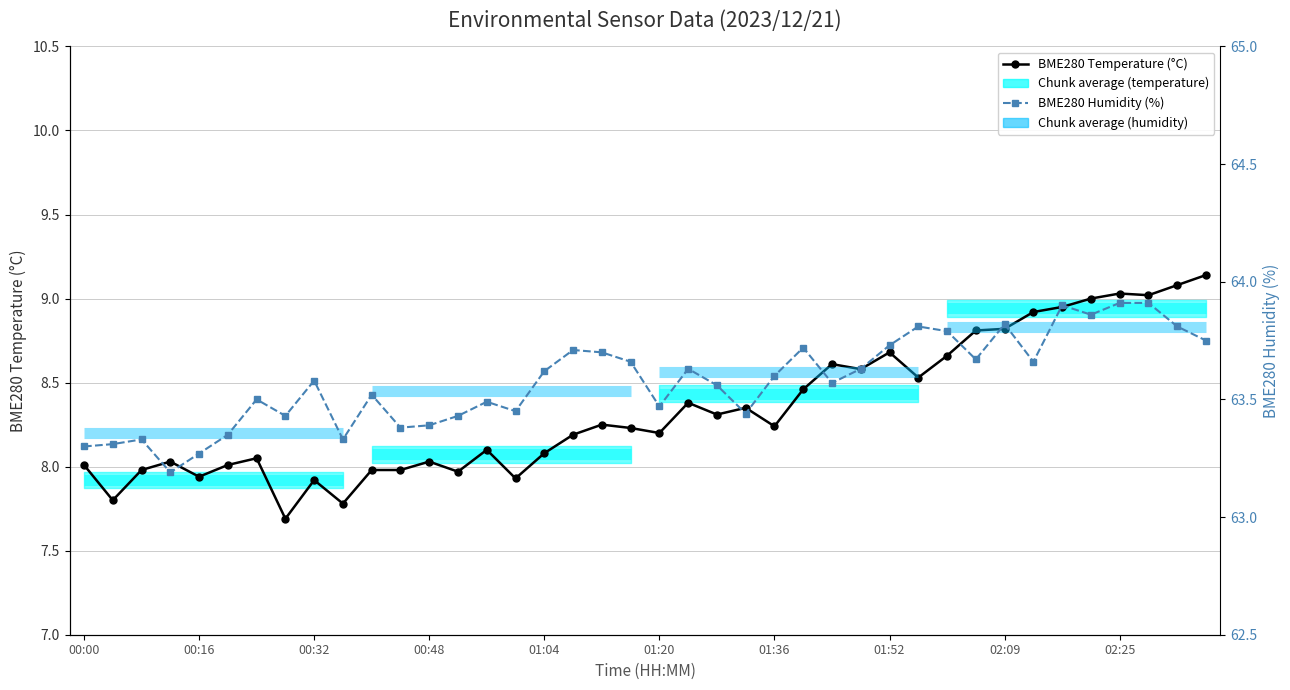

What is the sum of the BME280 Temperature (°C) values at 19 and 21?

16.6